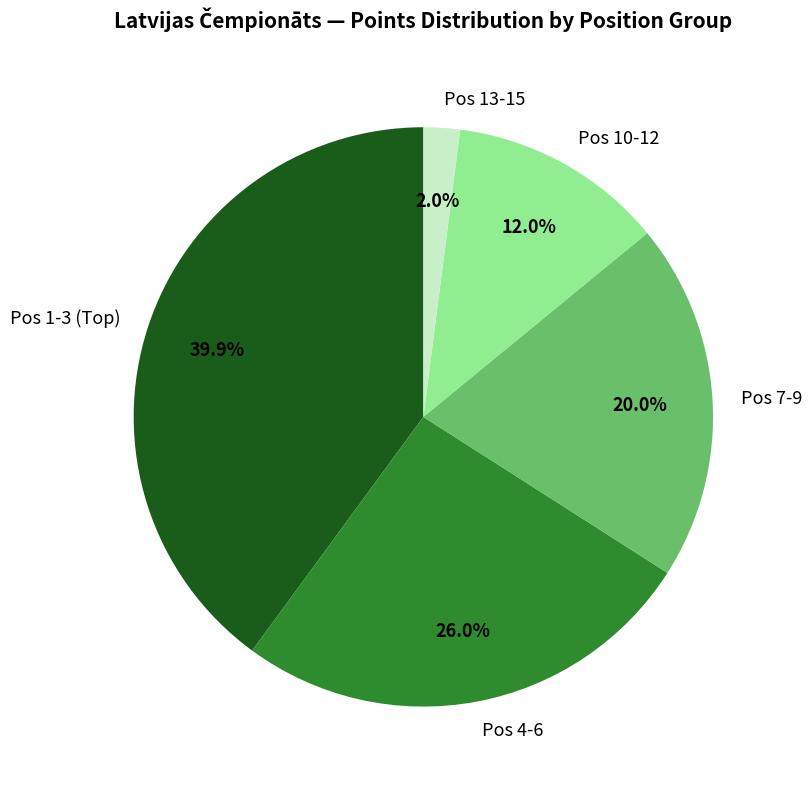

How many slices are in this pie chart?

5